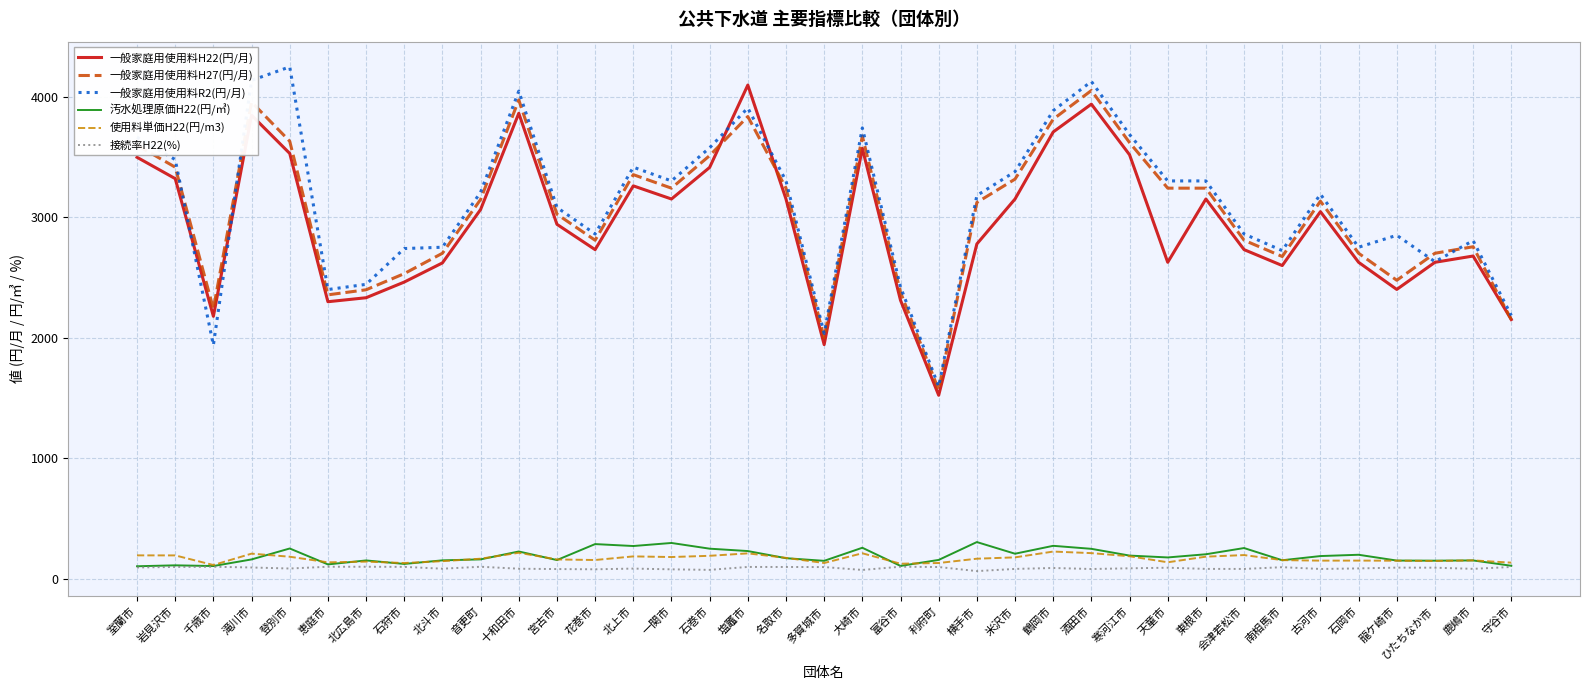

What is the minimum value for 使用料単価H22(円/m3)?

113.8